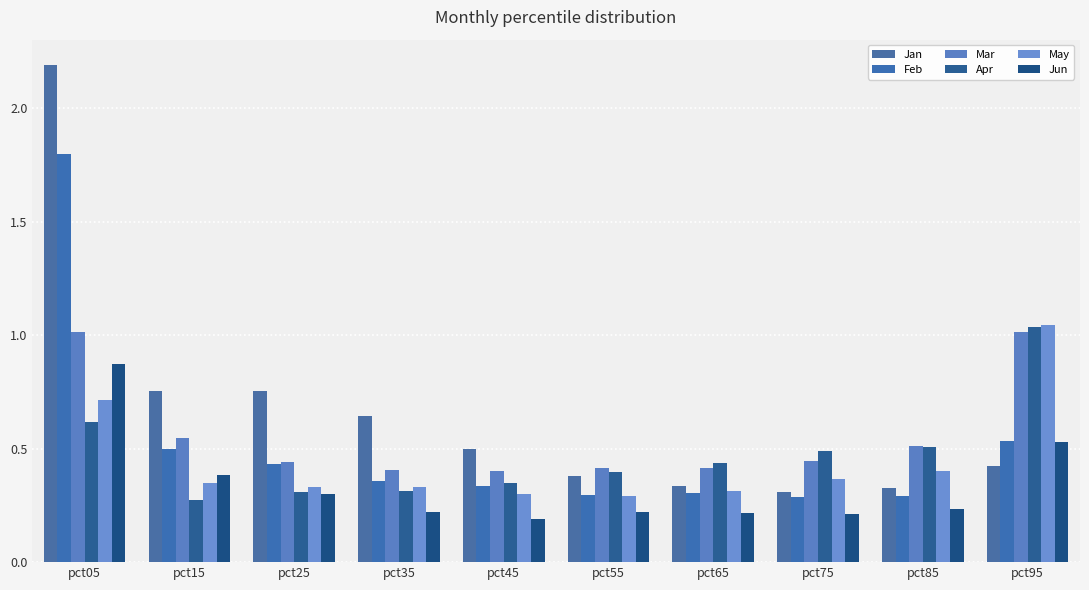

Reading left to right, list all the values displayed in this chart.

Jan: pct05=2.2	pct15=0.8	pct25=0.8	pct35=0.6	pct45=0.5	pct55=0.4	pct65=0.3	pct75=0.3	pct85=0.3	pct95=0.4
Feb: pct05=1.8	pct15=0.5	pct25=0.4	pct35=0.4	pct45=0.3	pct55=0.3	pct65=0.3	pct75=0.3	pct85=0.3	pct95=0.5
Mar: pct05=1.0	pct15=0.5	pct25=0.4	pct35=0.4	pct45=0.4	pct55=0.4	pct65=0.4	pct75=0.4	pct85=0.5	pct95=1.0
Apr: pct05=0.6	pct15=0.3	pct25=0.3	pct35=0.3	pct45=0.3	pct55=0.4	pct65=0.4	pct75=0.5	pct85=0.5	pct95=1.0
May: pct05=0.7	pct15=0.3	pct25=0.3	pct35=0.3	pct45=0.3	pct55=0.3	pct65=0.3	pct75=0.4	pct85=0.4	pct95=1.0
Jun: pct05=0.9	pct15=0.4	pct25=0.3	pct35=0.2	pct45=0.2	pct55=0.2	pct65=0.2	pct75=0.2	pct85=0.2	pct95=0.5